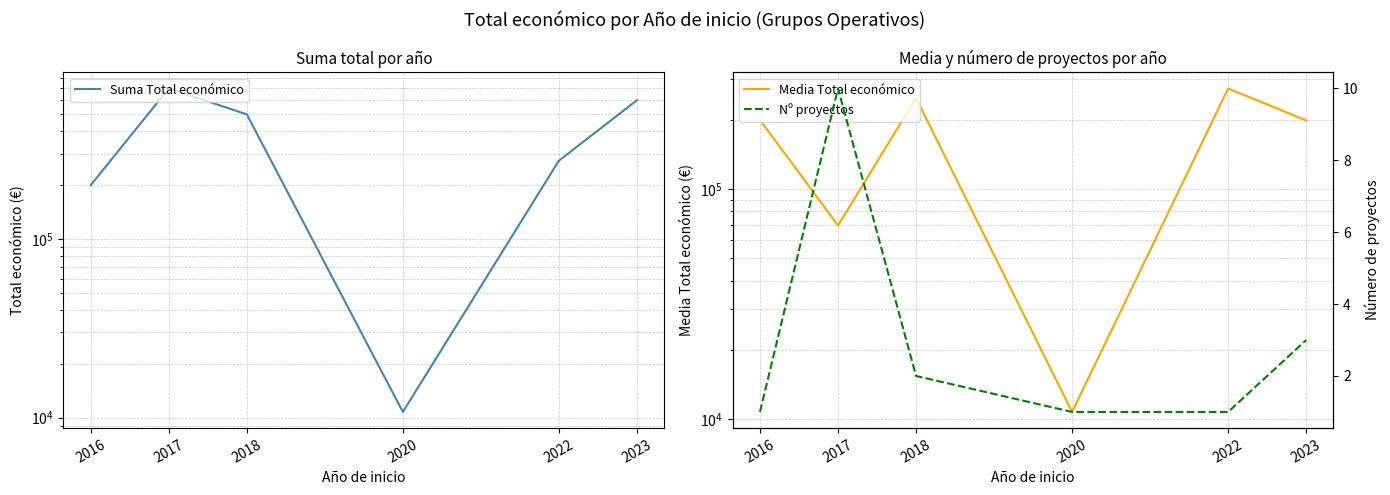

At how many categories does at least one series exceed 140715?

5